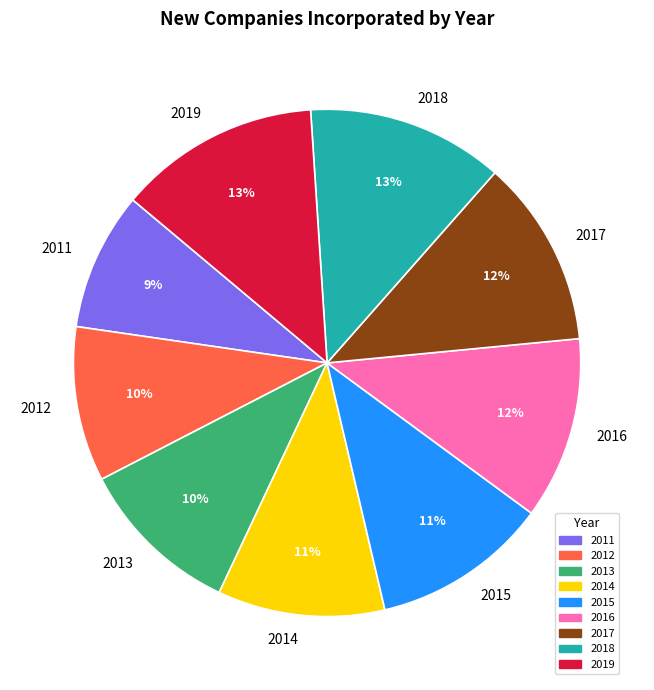

How many segments does this pie chart have?

9